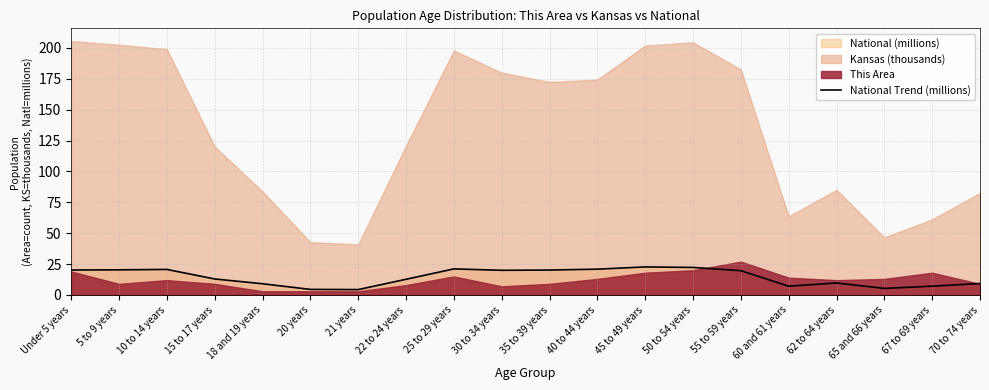

What value does the data have at Under 5 years?

20.2